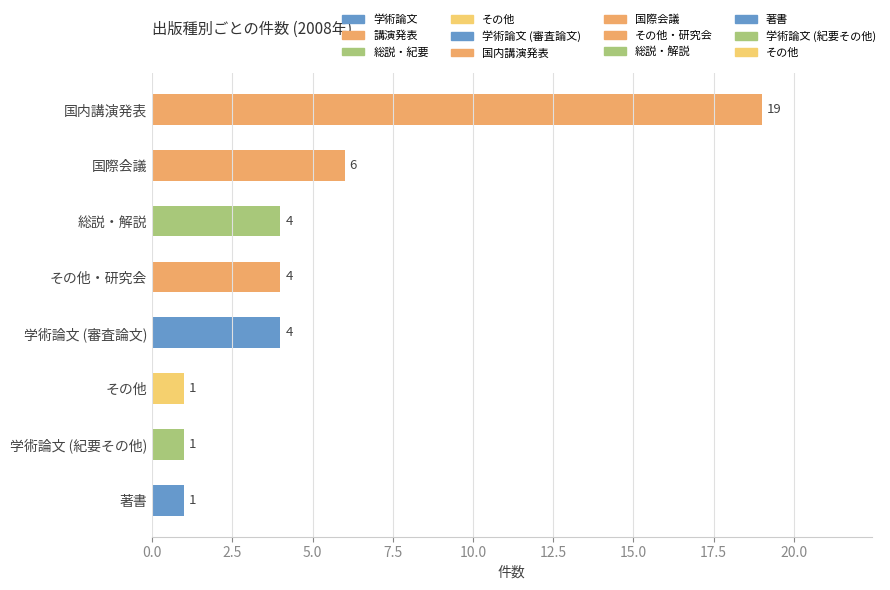

List the labels in order of value, smallest first.

著書, 学術論文 (紀要その他), その他, 学術論文 (審査論文), その他・研究会, 総説・解説, 国際会議, 国内講演発表